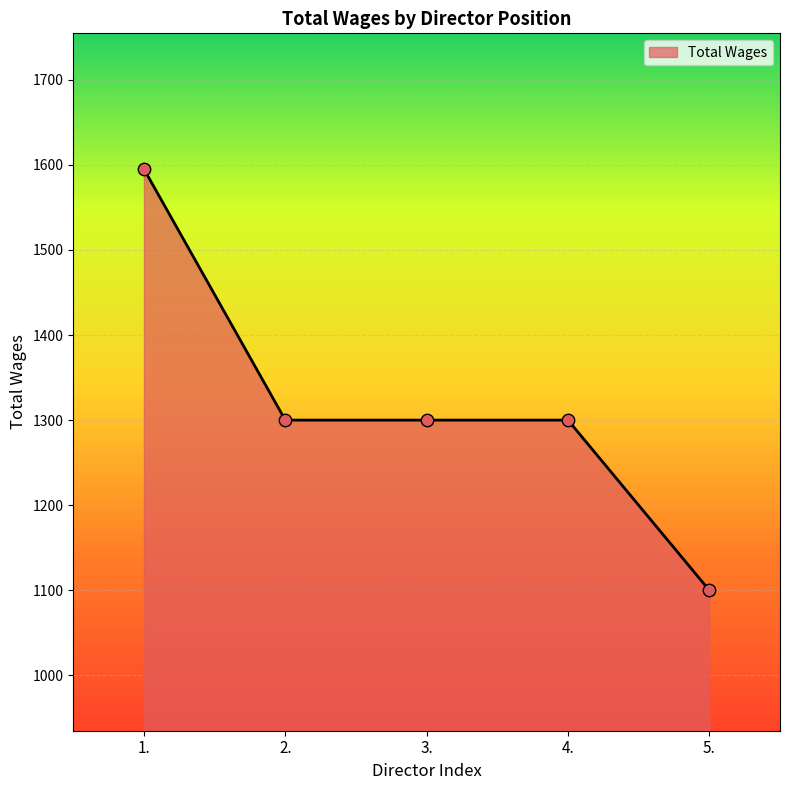

Approximately how many times larger is the value at 1. compared to 2.?

1.2